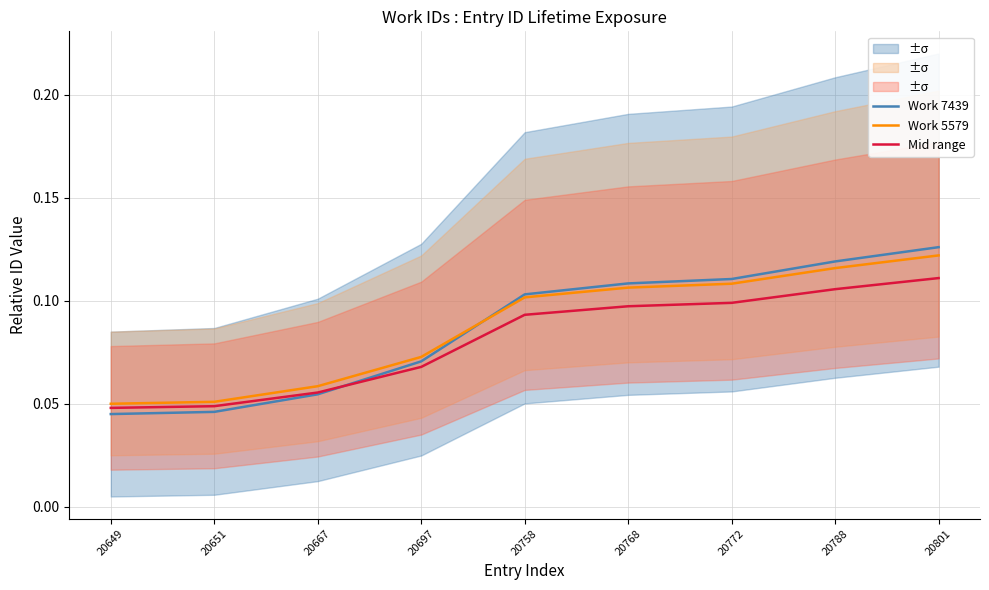

Does the chart have visible grid lines?

Yes